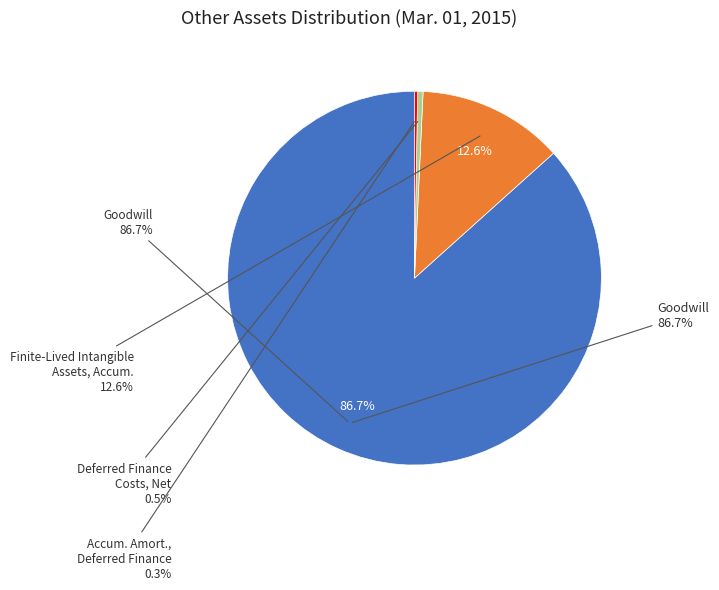

Which has a higher value, Finite-Lived Intangible Assets, Accumulated Amortization or Goodwill?

Goodwill